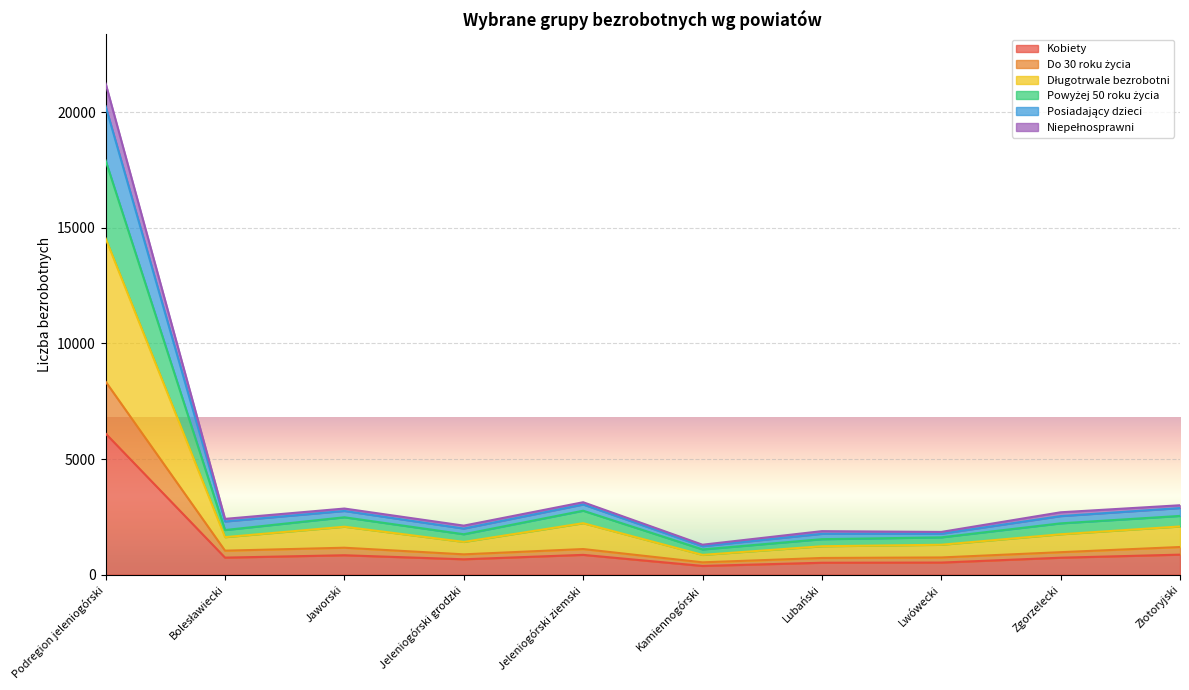

In Długotrwale bezrobotni, how many points are lower than both neighbors (excluding endpoints)?

3